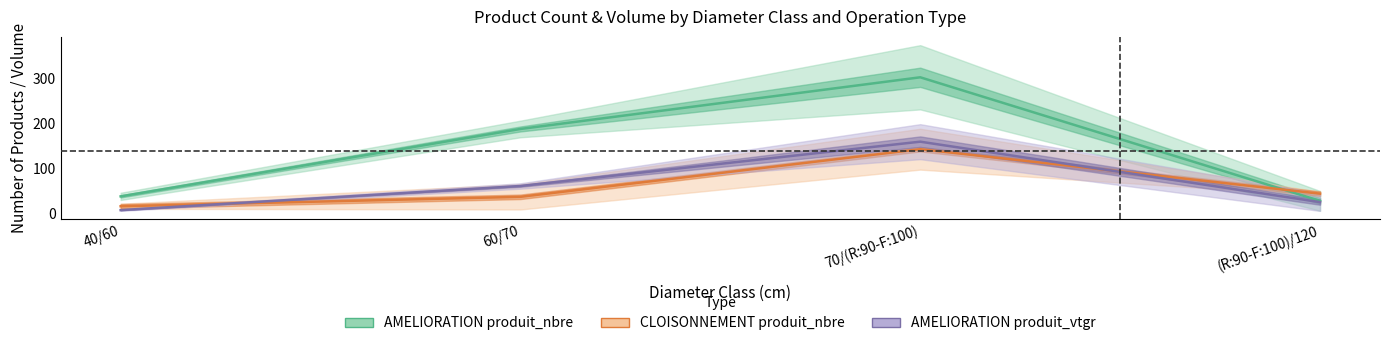

How many lines are shown in the chart?

3